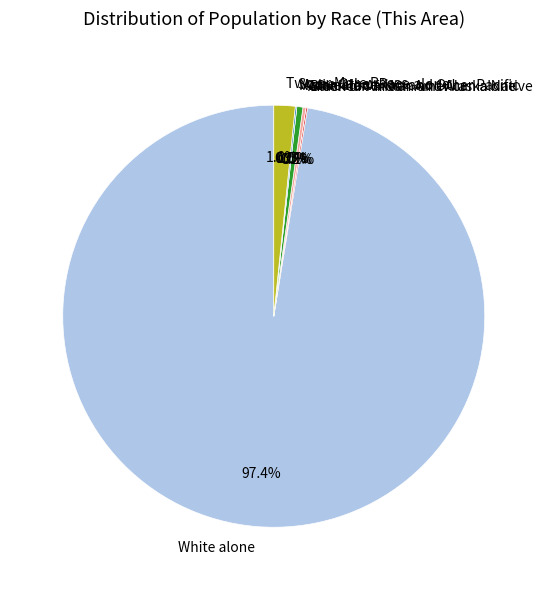

Count the number of slices in the pie.

7